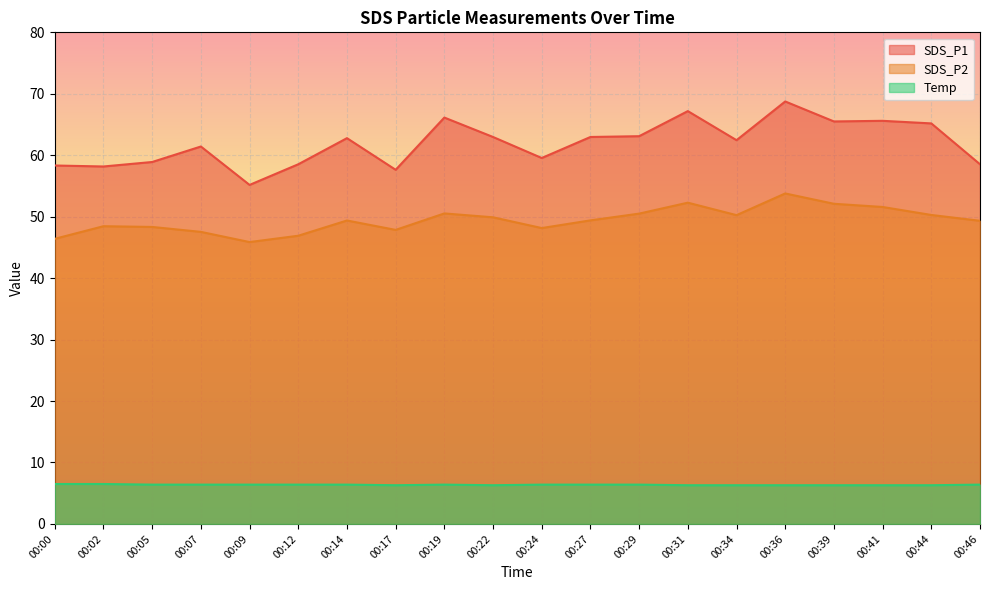

The SDS_P2 series shows 26.8 at 00:14. True or false?

False